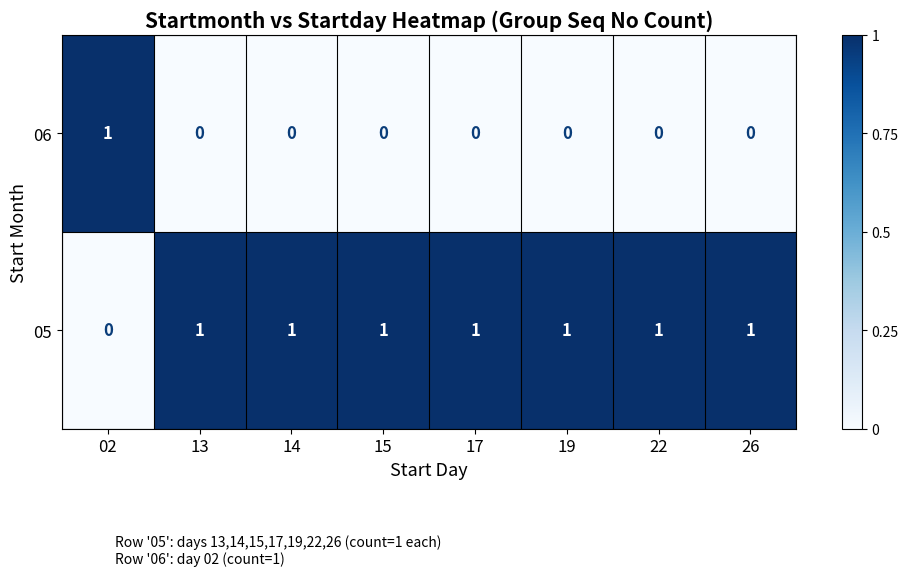

At 14, list the series in order from smallest to largest.

06, 05